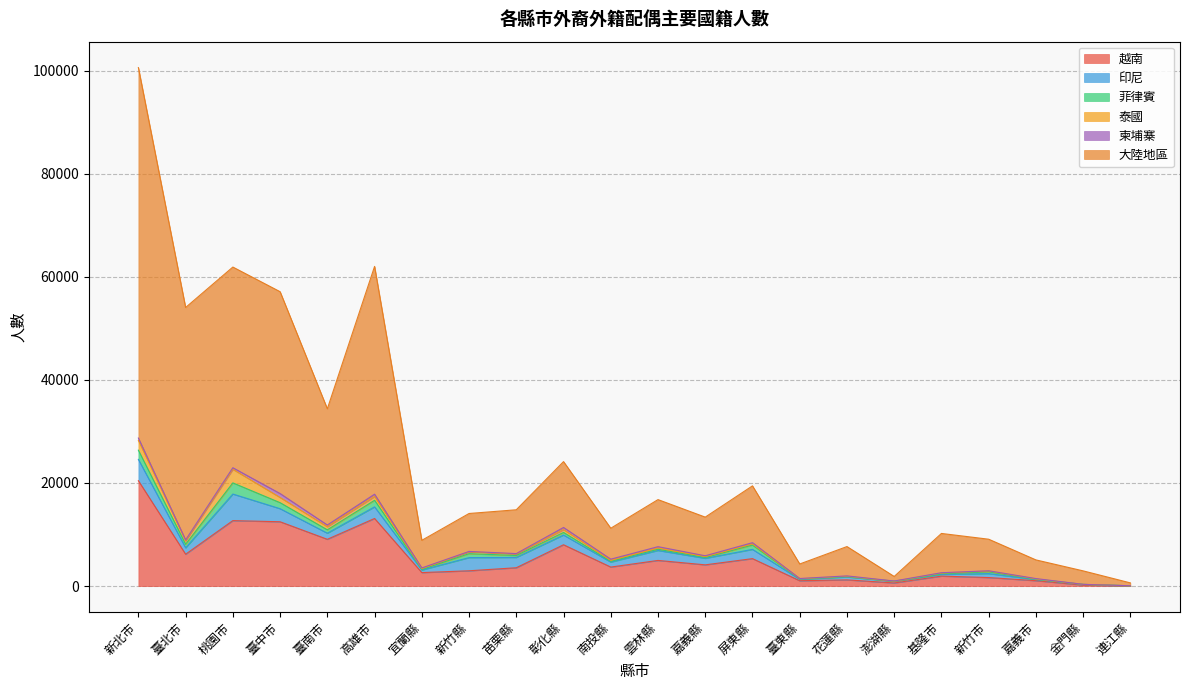

Where is the first local minimum for 大陸地區?

桃園市